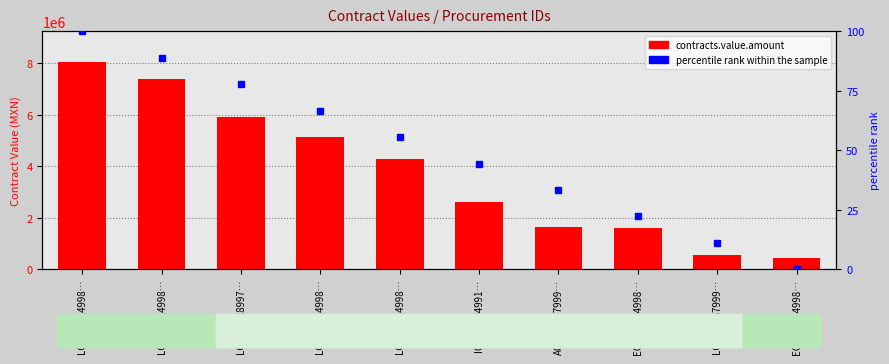

What is the highest value of the contracts.value.amount series?

8040768.3